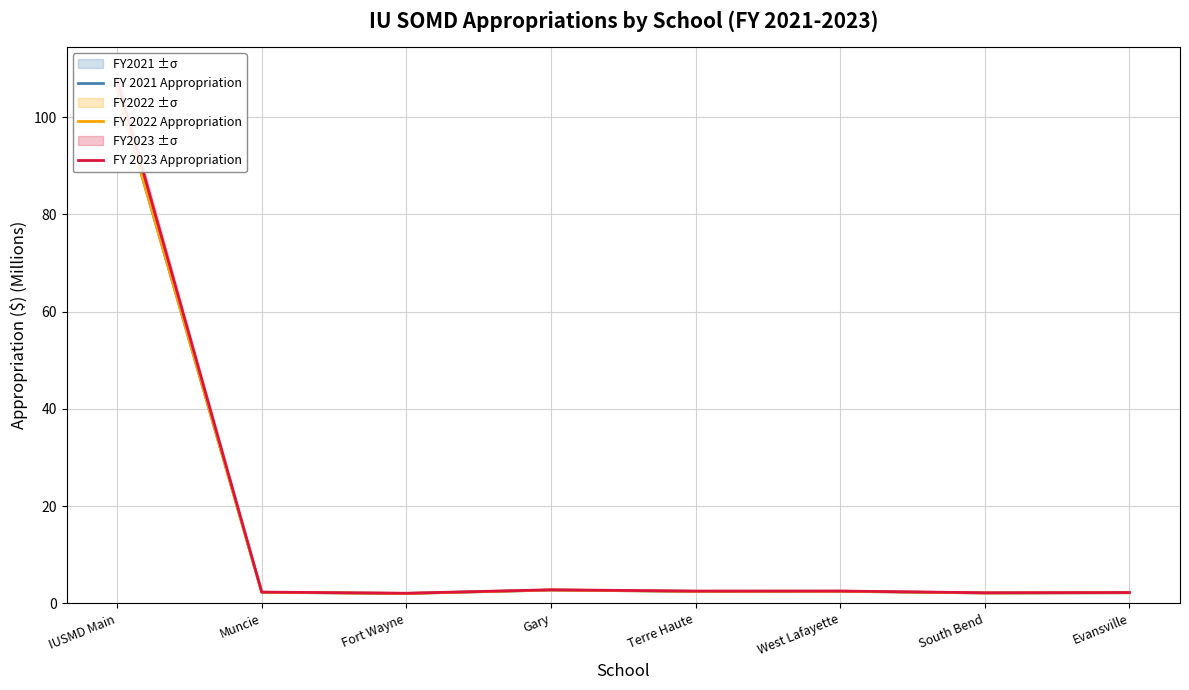

How many series are shown in this chart?

3